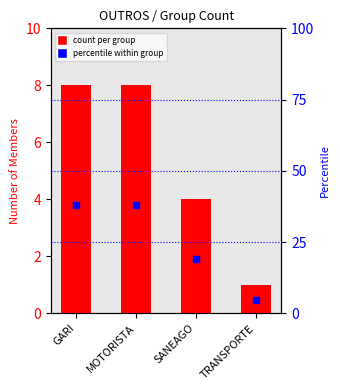

What is the total value across all series at MOTORISTA?

46.1